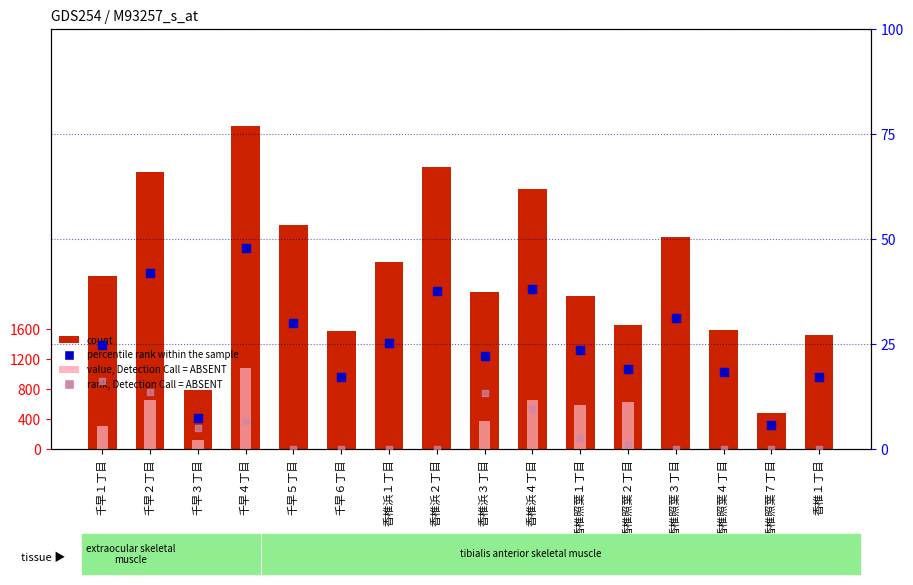

Is the value of rank, Detection Call = ABSENT at 香椎浜１丁目 greater than the value of count at 香椎照葉３丁目?

No